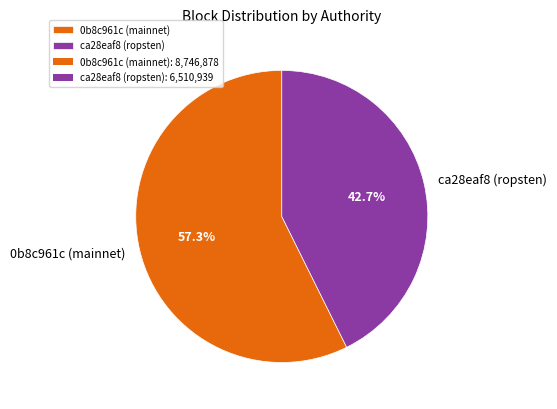

To the nearest percent, what is the difference between the largest and smallest slice percentages?

15%